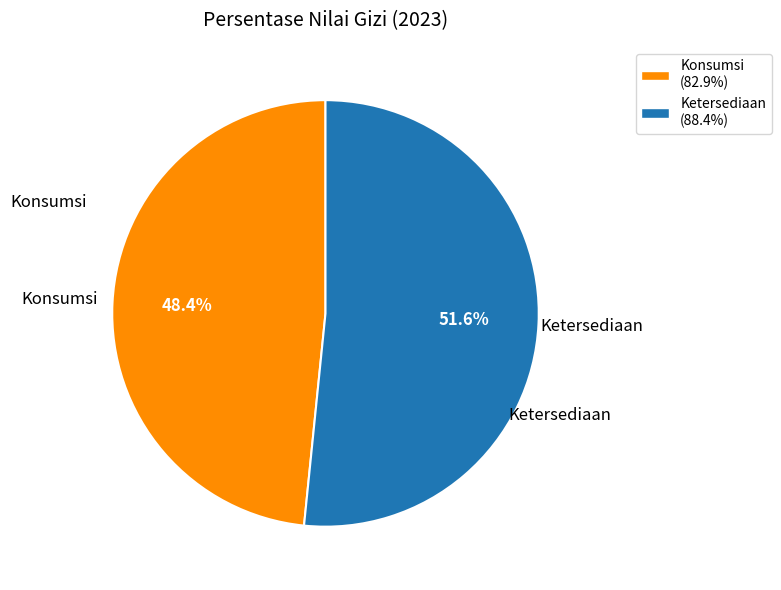

What percentage is the Ketersediaan slice, to the nearest percent?

52%